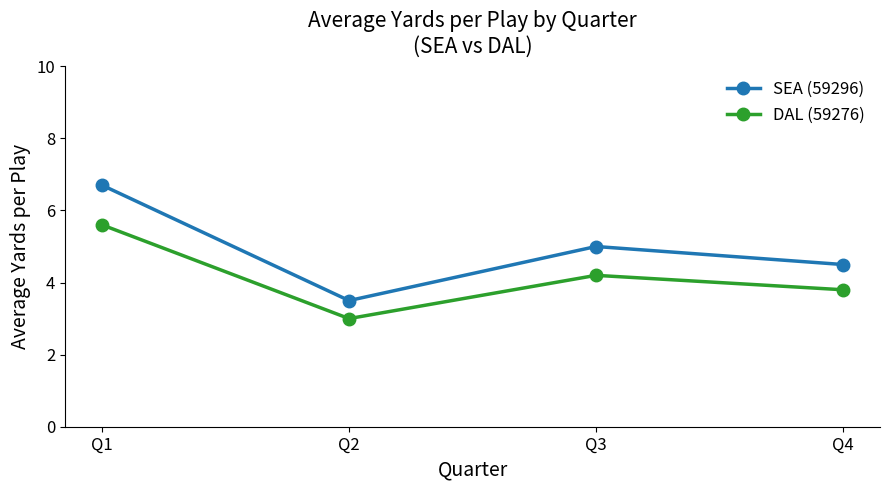

True or false: DAL (59276) and SEA (59296) cross at least once.

False